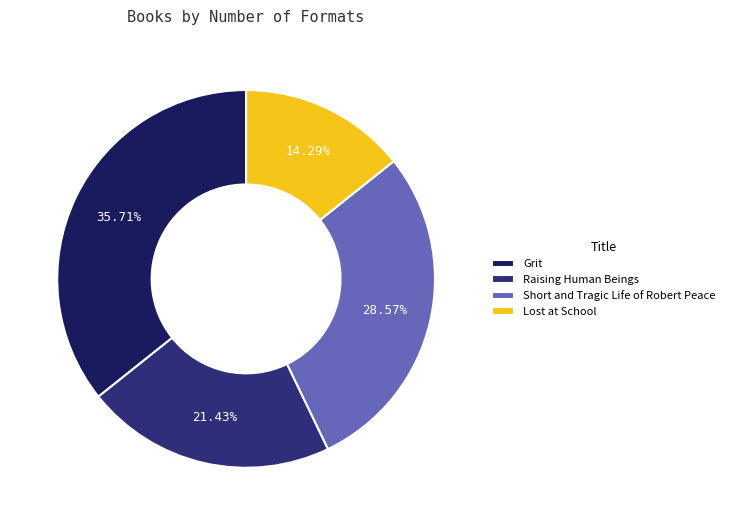

To the nearest percent, what is the difference between the Grit and Short and Tragic Life of Robert Peace slice percentages?

7%